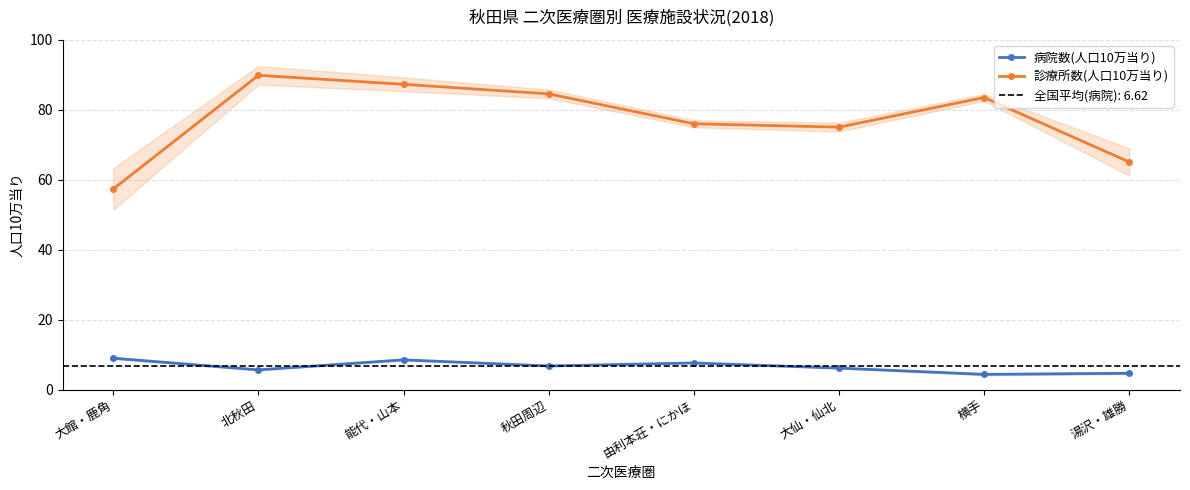

True or false: 病院数(人口10万当り) and 診療所数(人口10万当り) cross at least once.

False